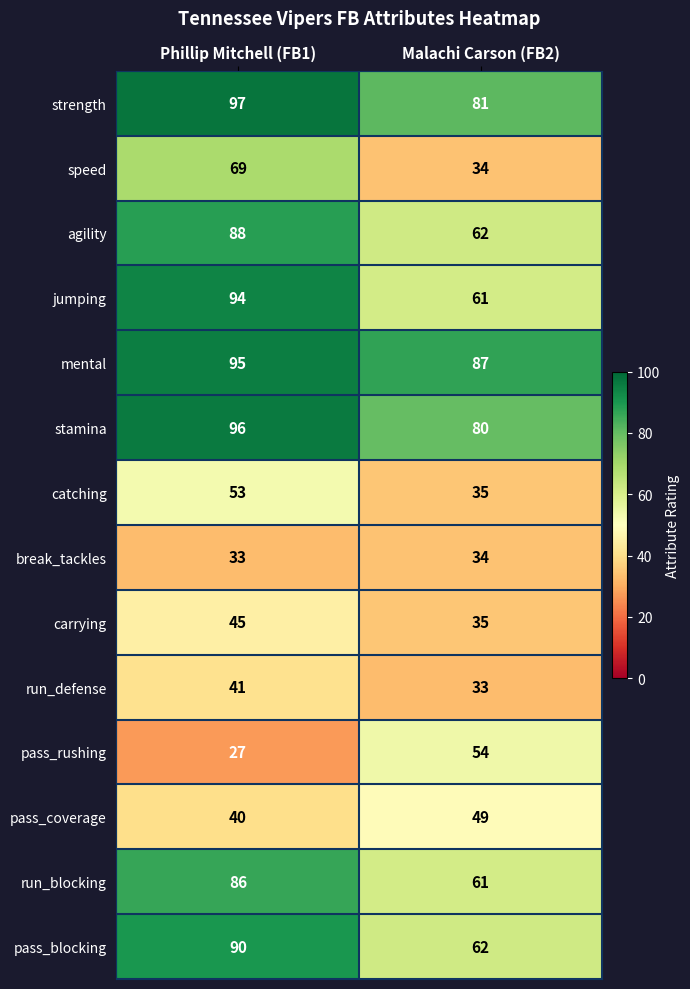

Rank the categories by speed value from highest to lowest.

Phillip Mitchell (FB1), Malachi Carson (FB2)